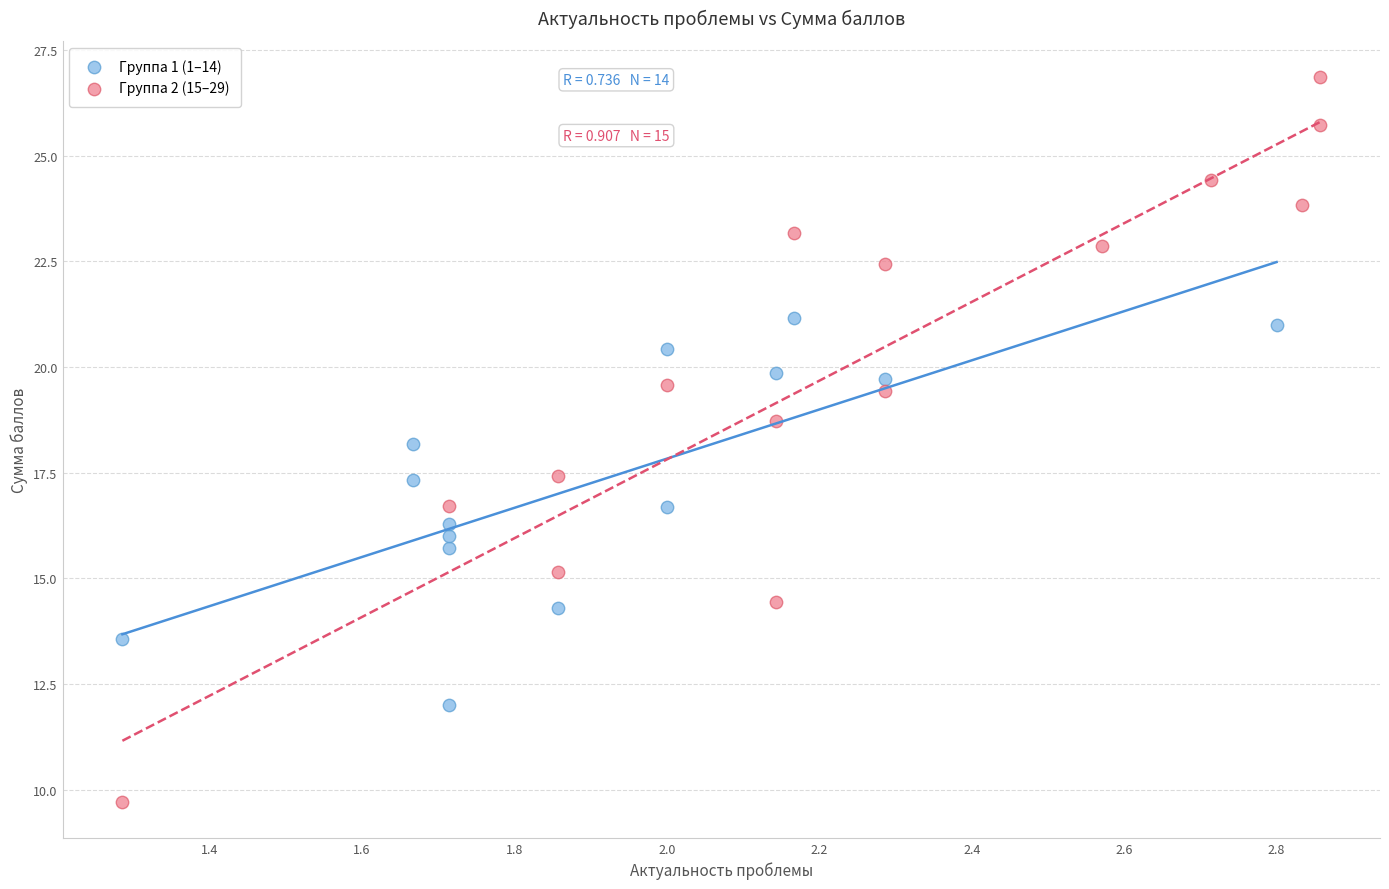

Which series reaches the minimum Y coordinate?

Группа 2 (15–29)